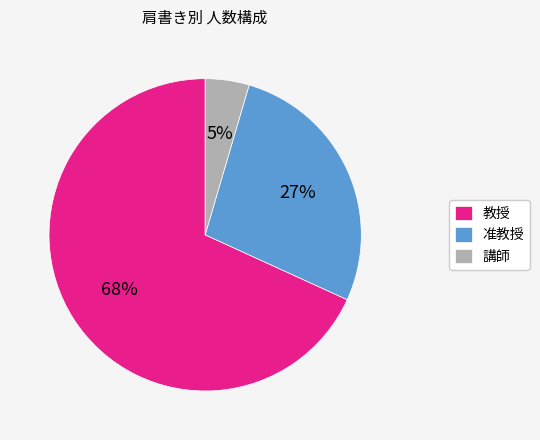

Which category has the biggest portion of the pie?

教授